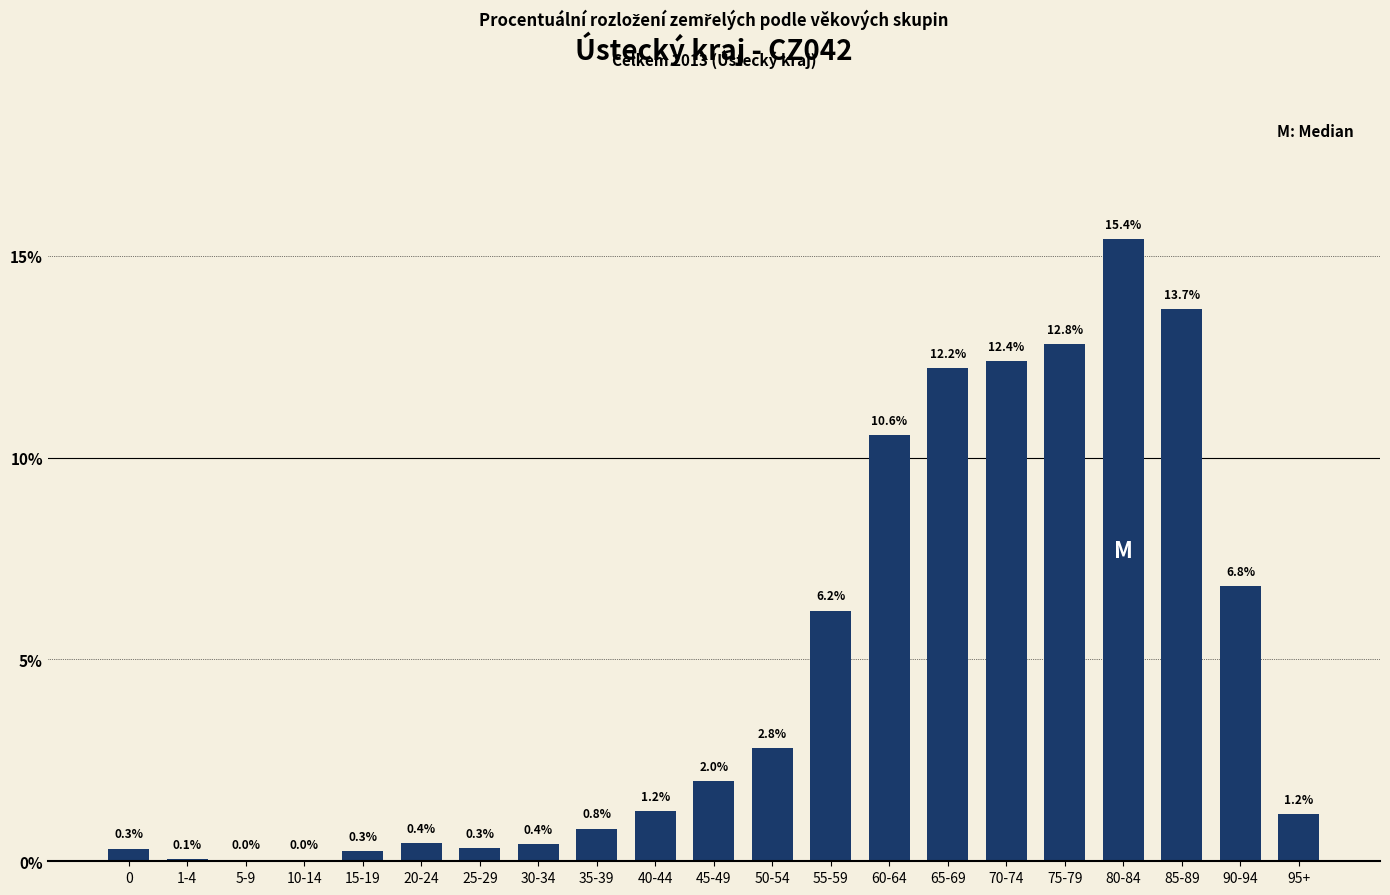

The value at 55-59 is 6.2. True or false?

True